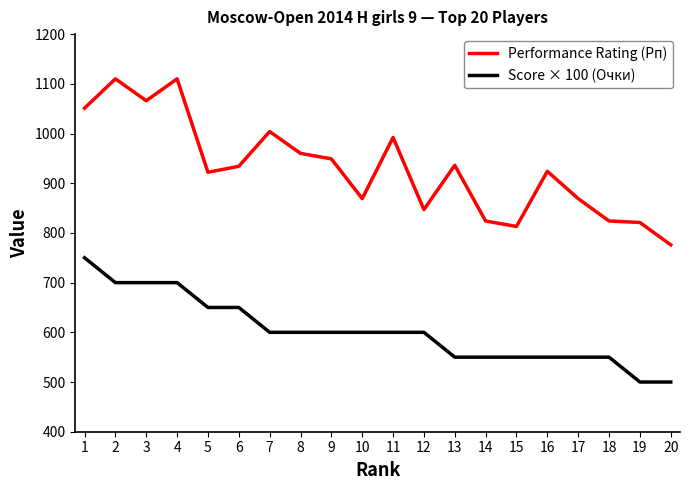

How many lines are shown in the chart?

2